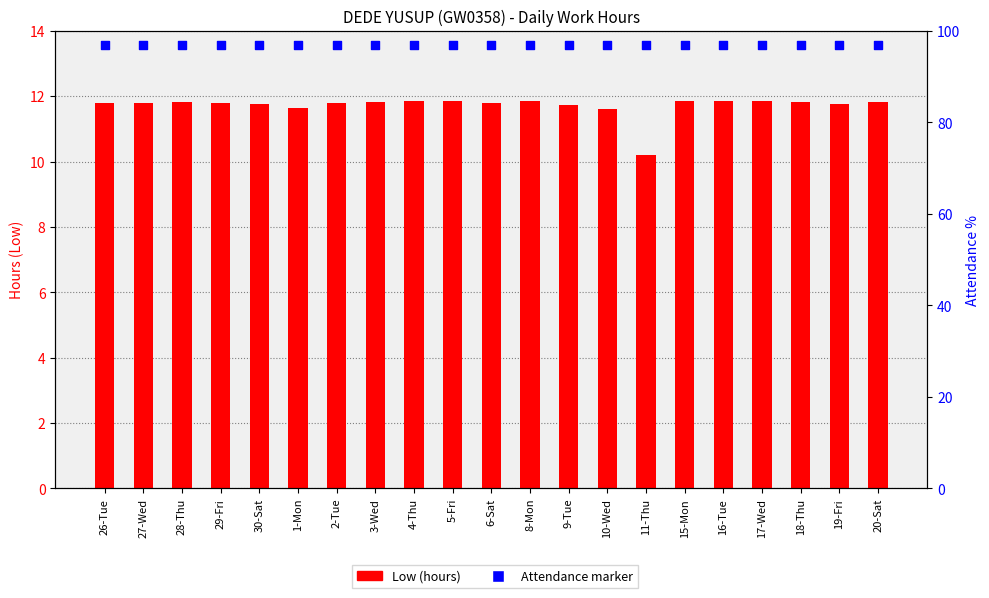

Which series has the largest total across all categories?

Attendance marker